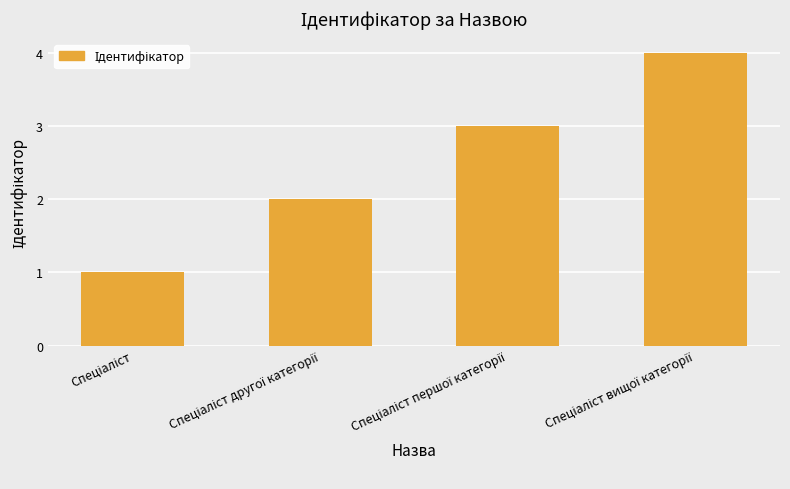

What is the difference between the maximum and minimum values?

3